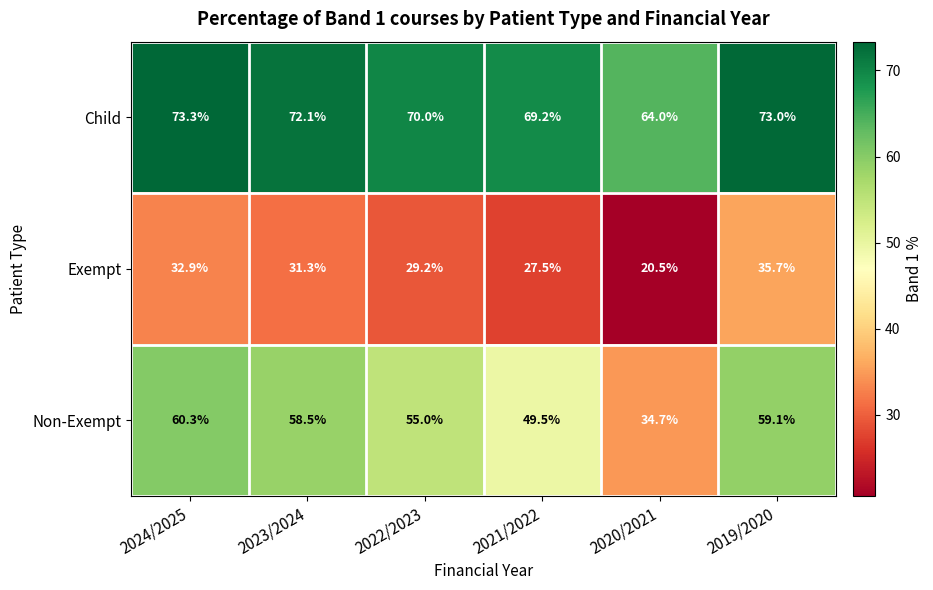

What is the total value across all series at 2019/2020?

167.8